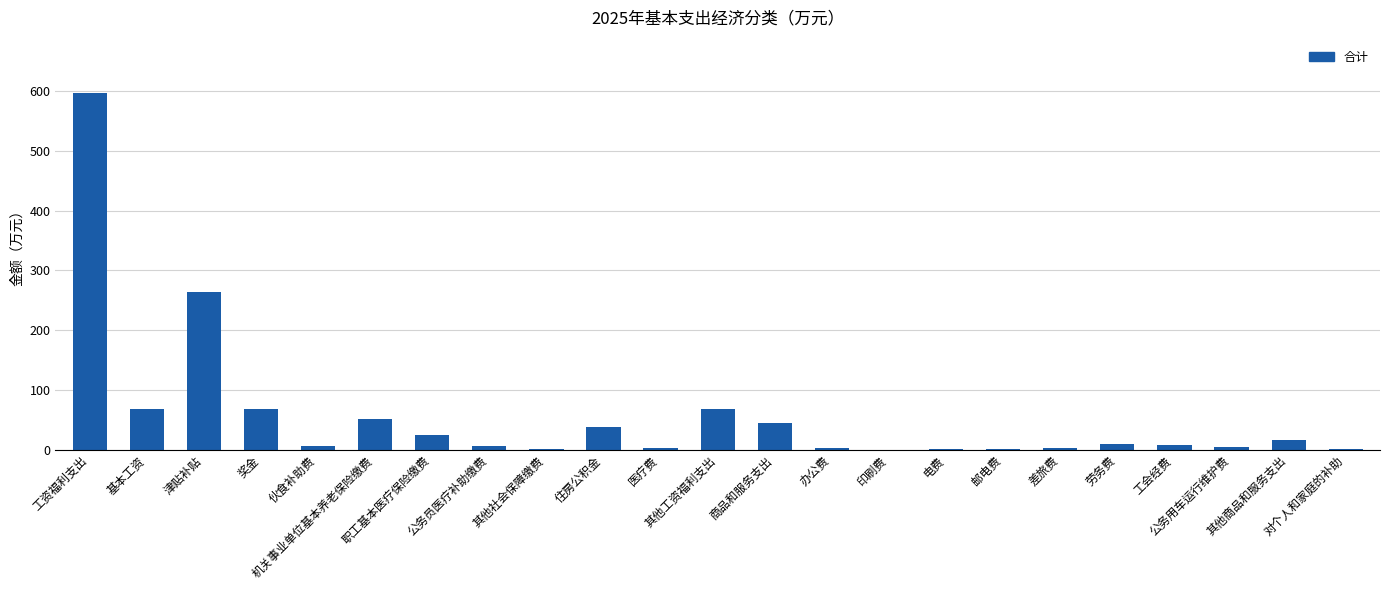

How many distinct data groups are displayed?

1